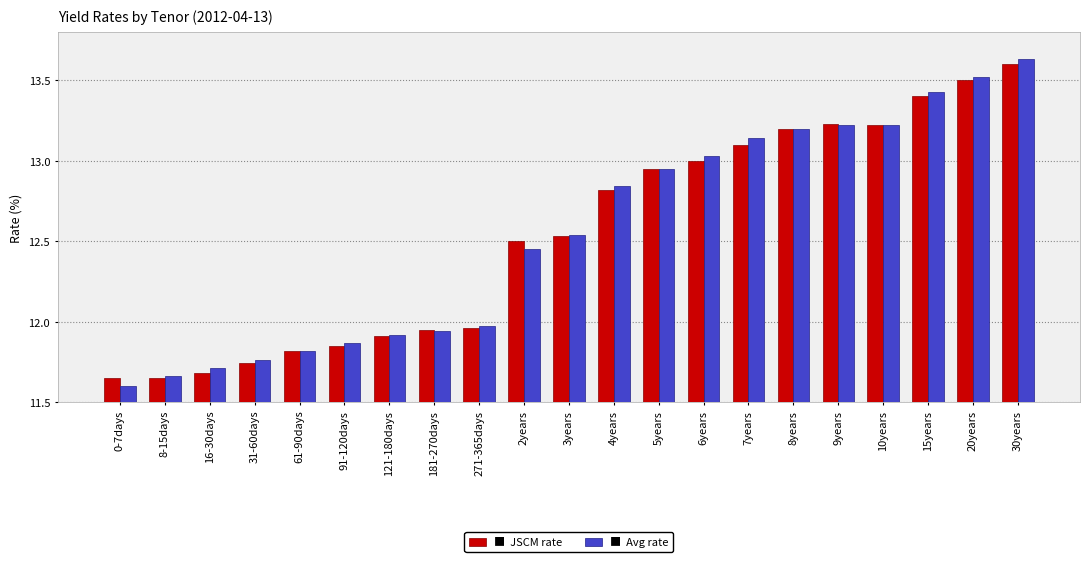

At which category does the chart reach its minimum across all series?

0-7days